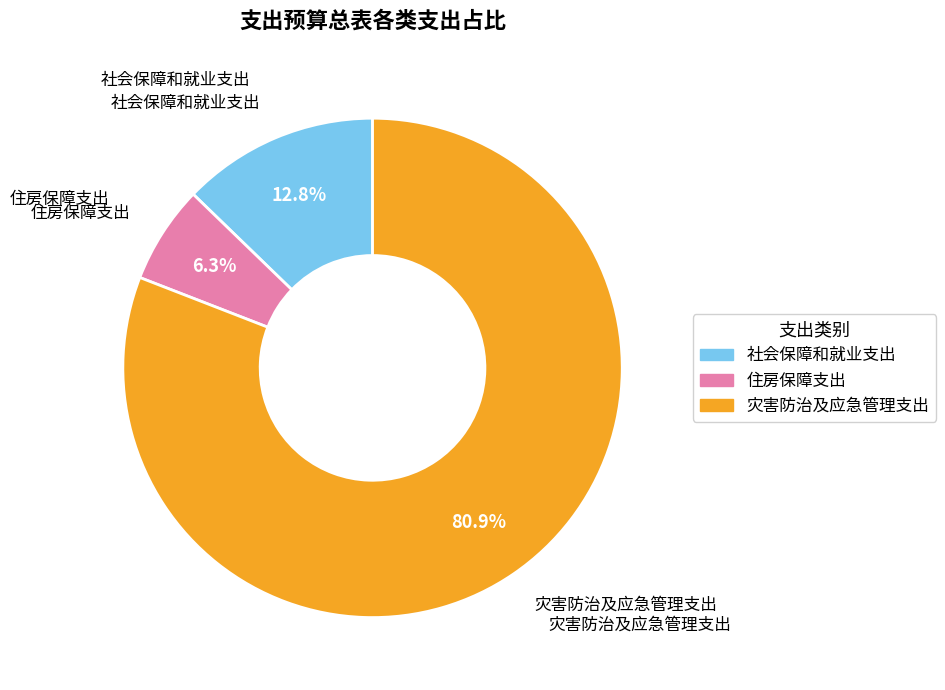

To the nearest percent, what portion does 灾害防治及应急管理支出 represent?

81%